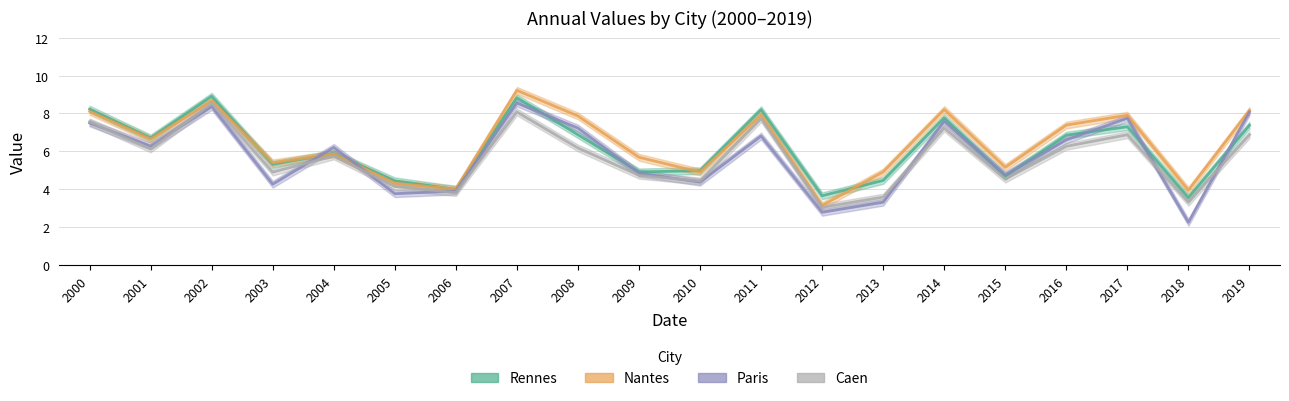

What is the spread (max minus min) of values at 2013?

1.6